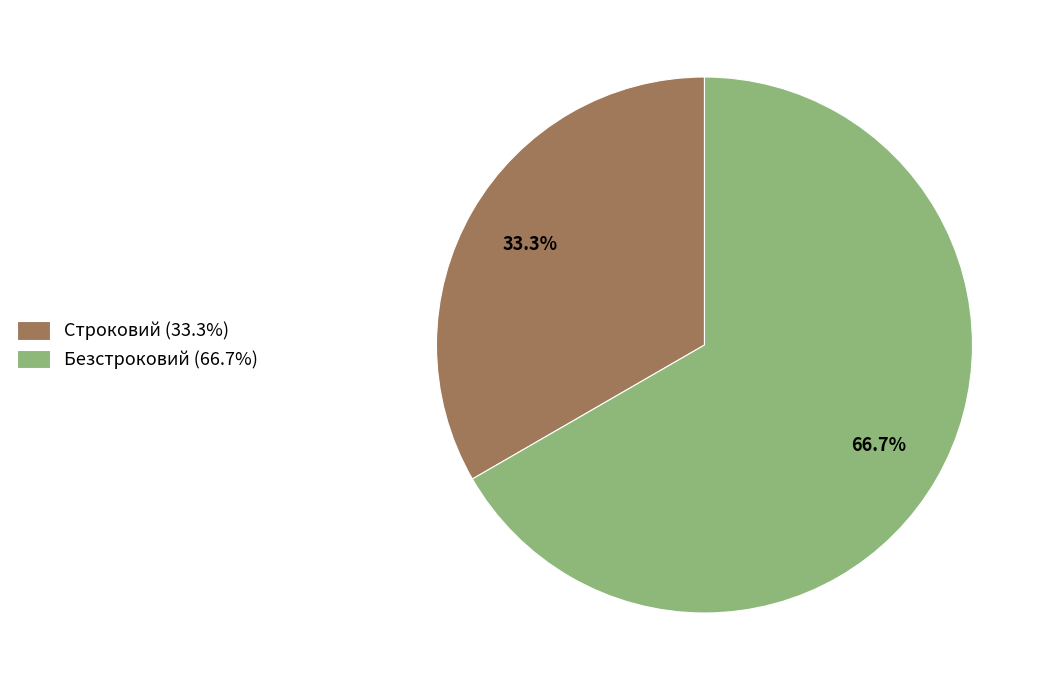

To the nearest percent, what is the combined percentage of Строковий and Безстроковий?

100%